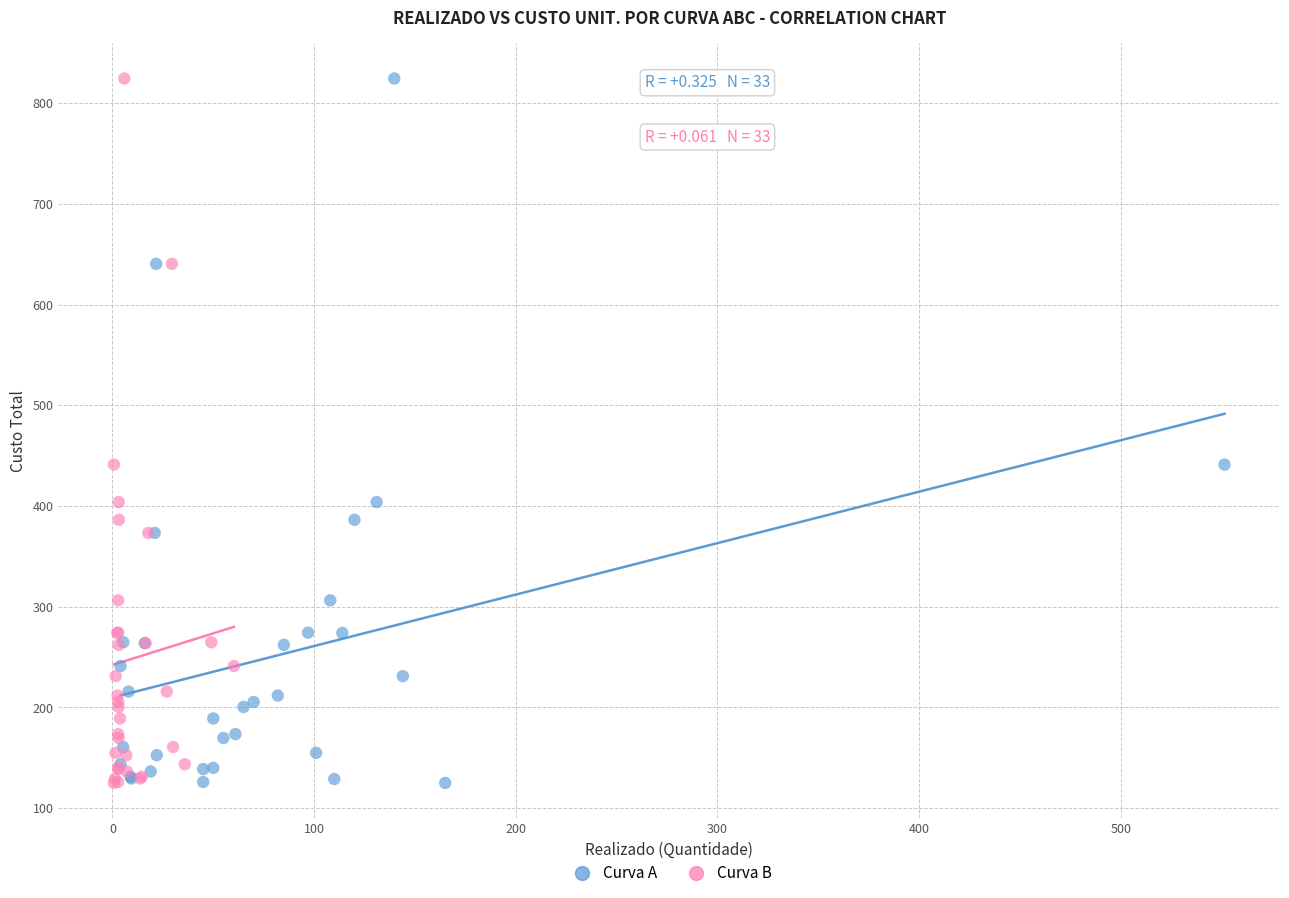

What are all the series names shown in the legend?

Curva A, Curva B